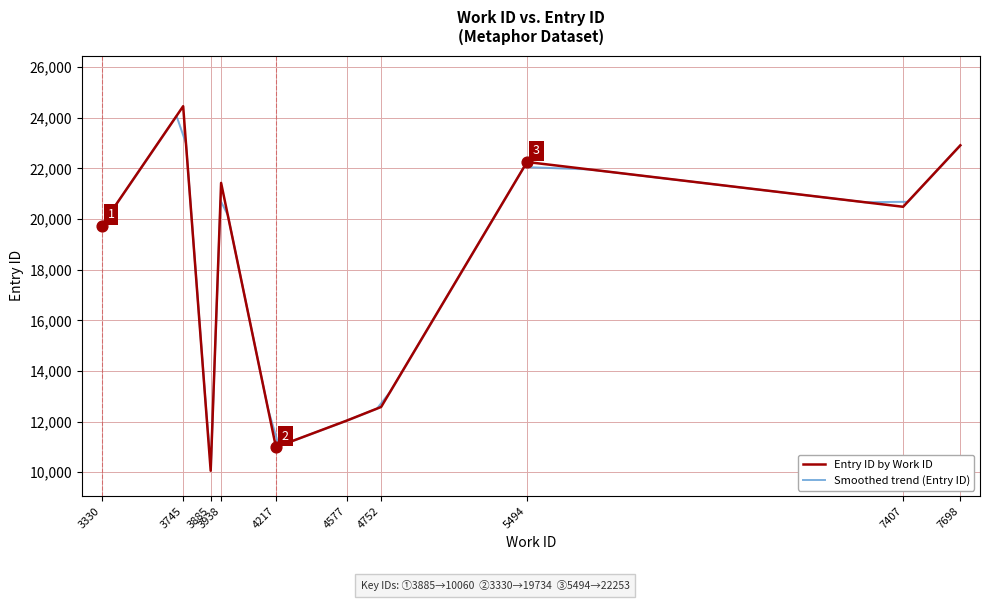

Is the value of id at 3938 greater than the value of work_id at 3330?

Yes